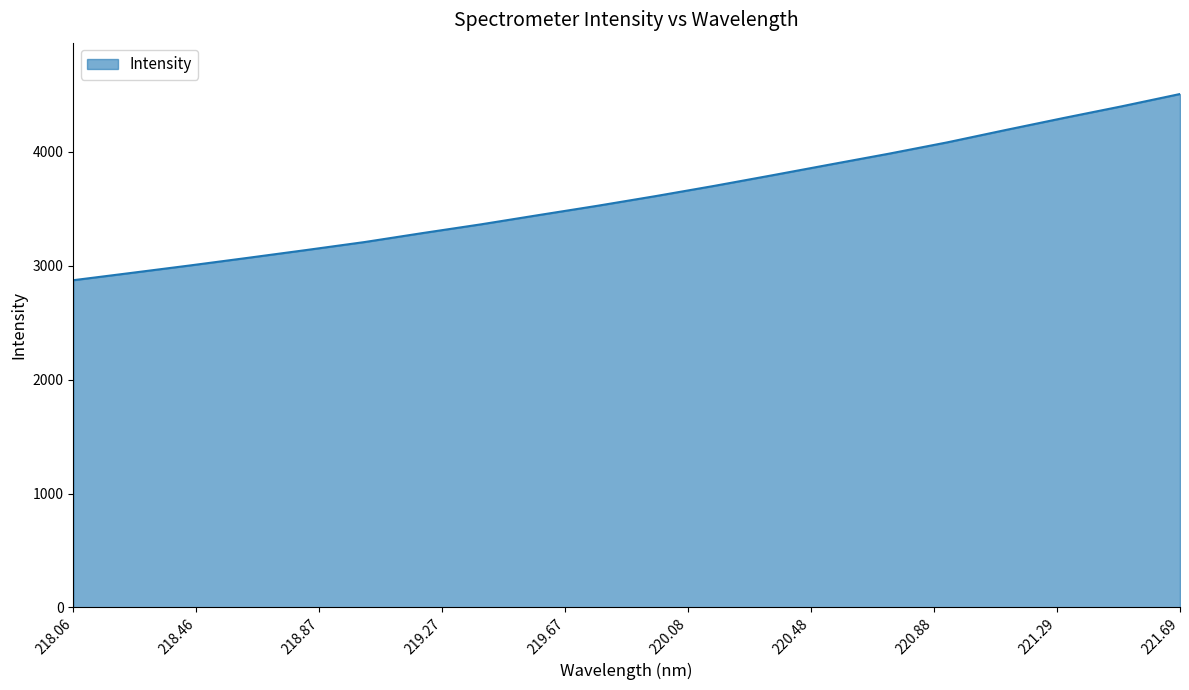

How many series are shown in this chart?

1